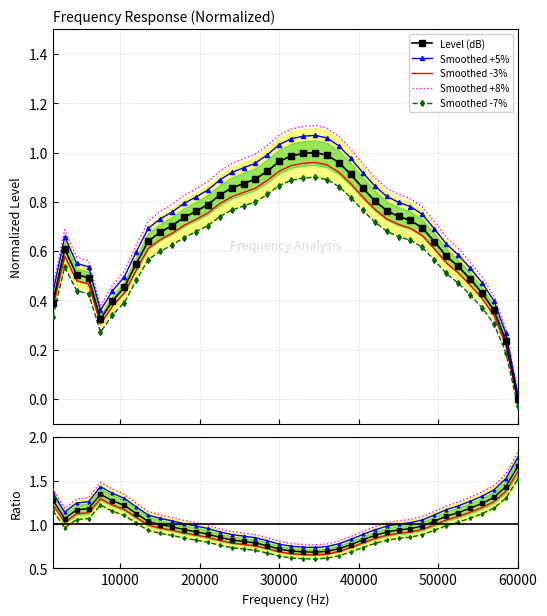

At which category does the data reach its first local peak?

3000